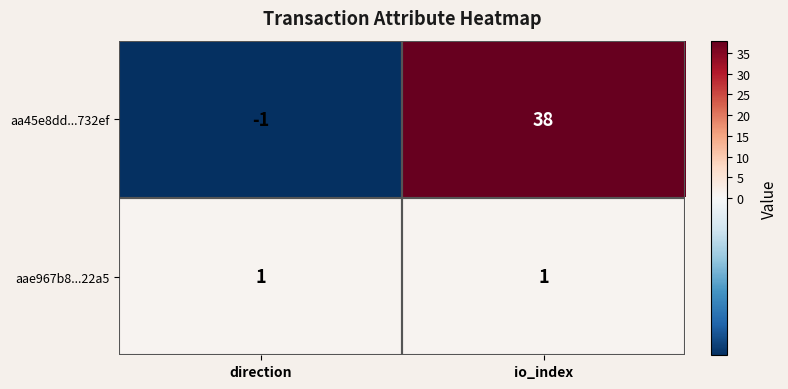

At which category is the sum across all series the highest?

io_index